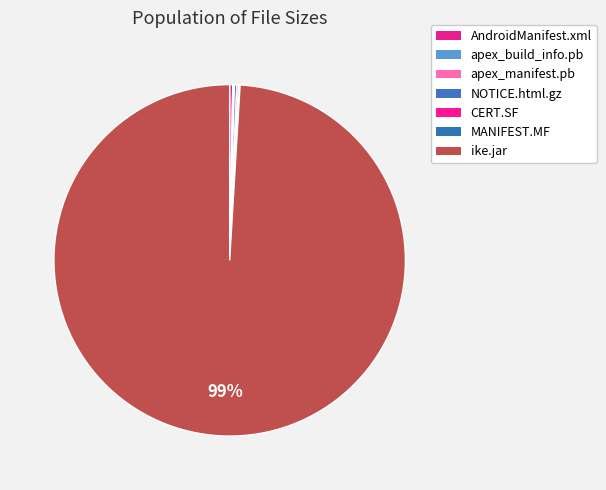

Count the number of slices in the pie.

7